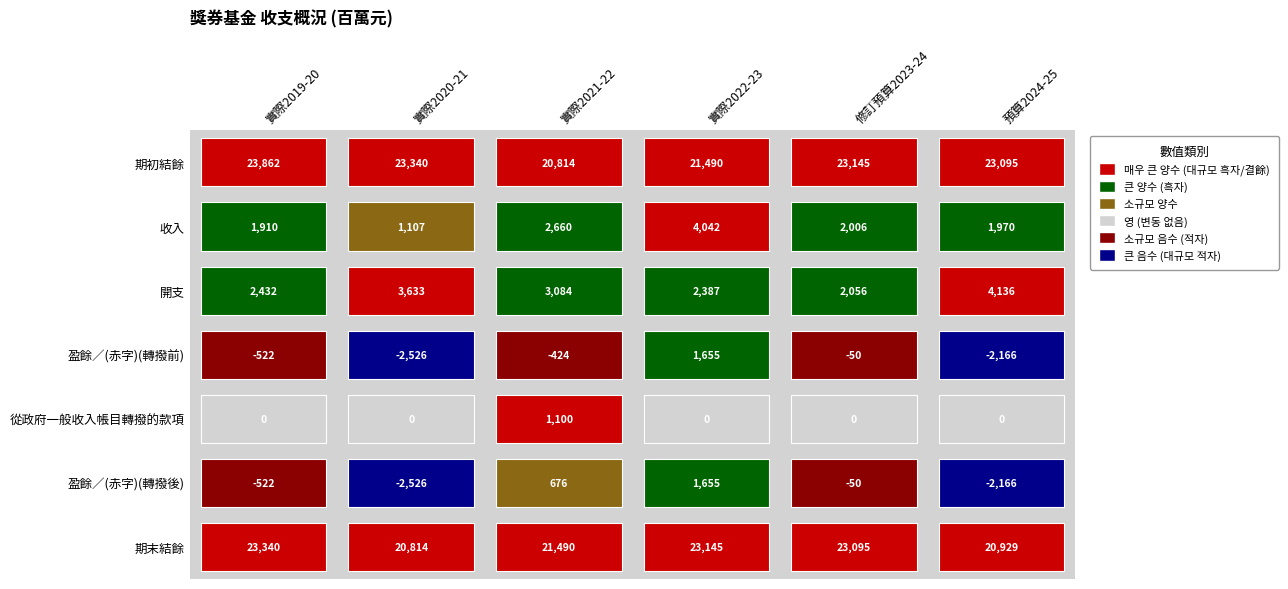

Which series changed the most between 1 and 5?

收入